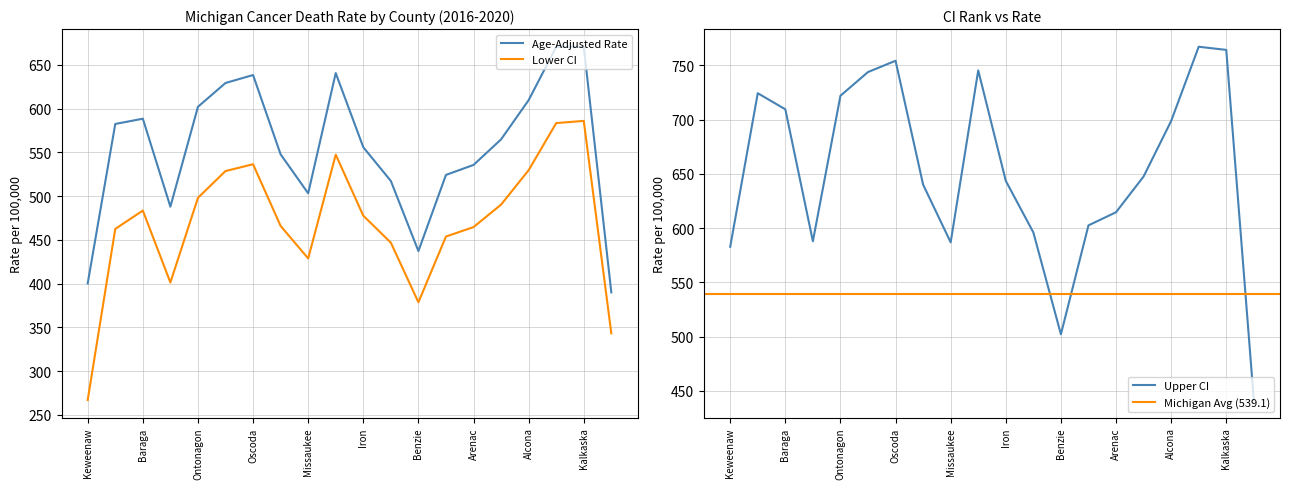

At how many categories does at least one series exceed 335?

20